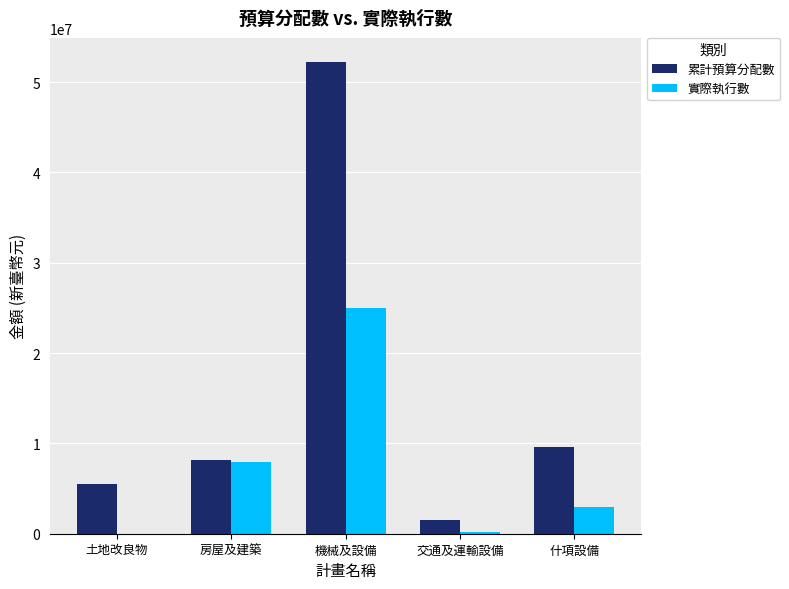

At which label does 實際執行數 reach its peak?

機械及設備